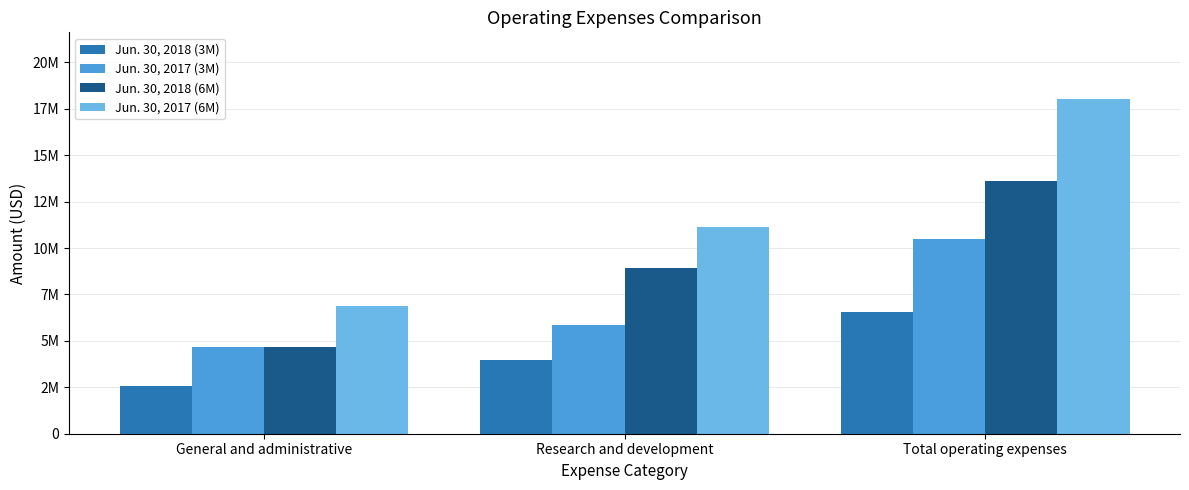

What is the total value across all series at Research and development?

29851000